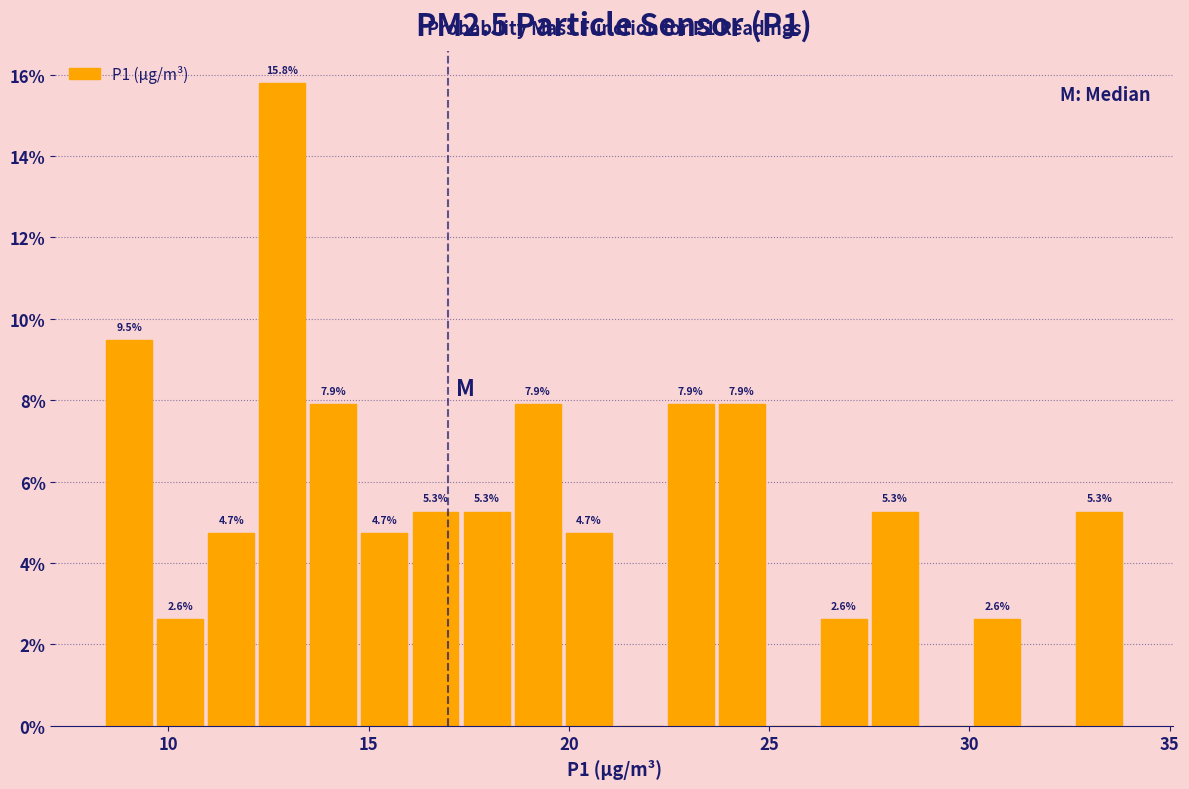

Read against the x-axis, roughly where is the centre of the tallest bar?

13.0